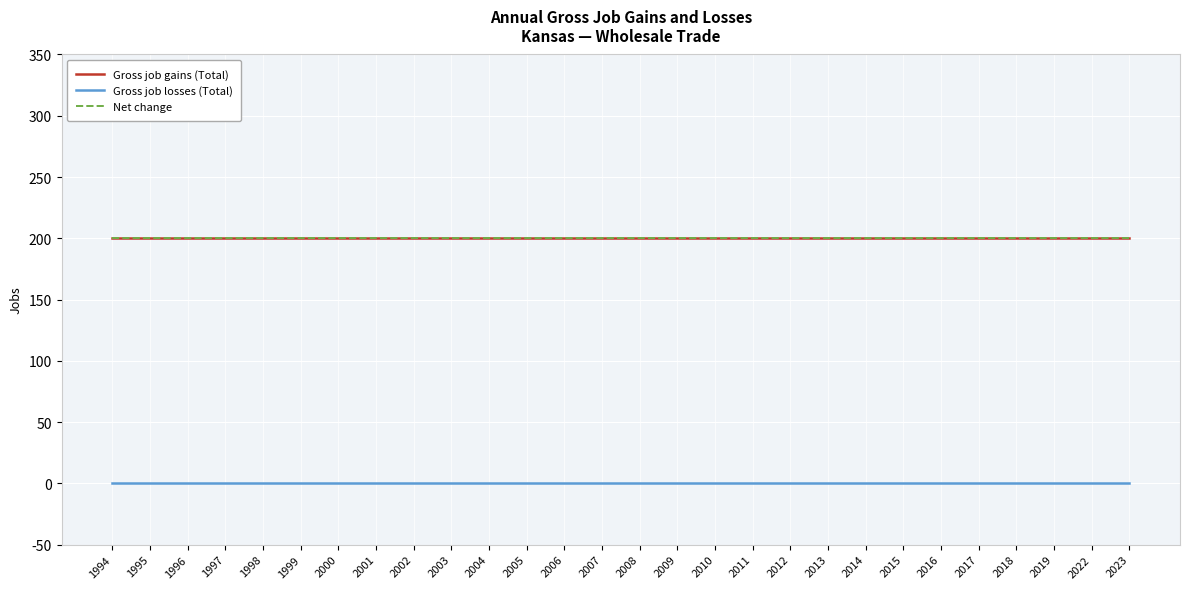

Which series has the largest range (max minus min)?

Gross job gains (Total)